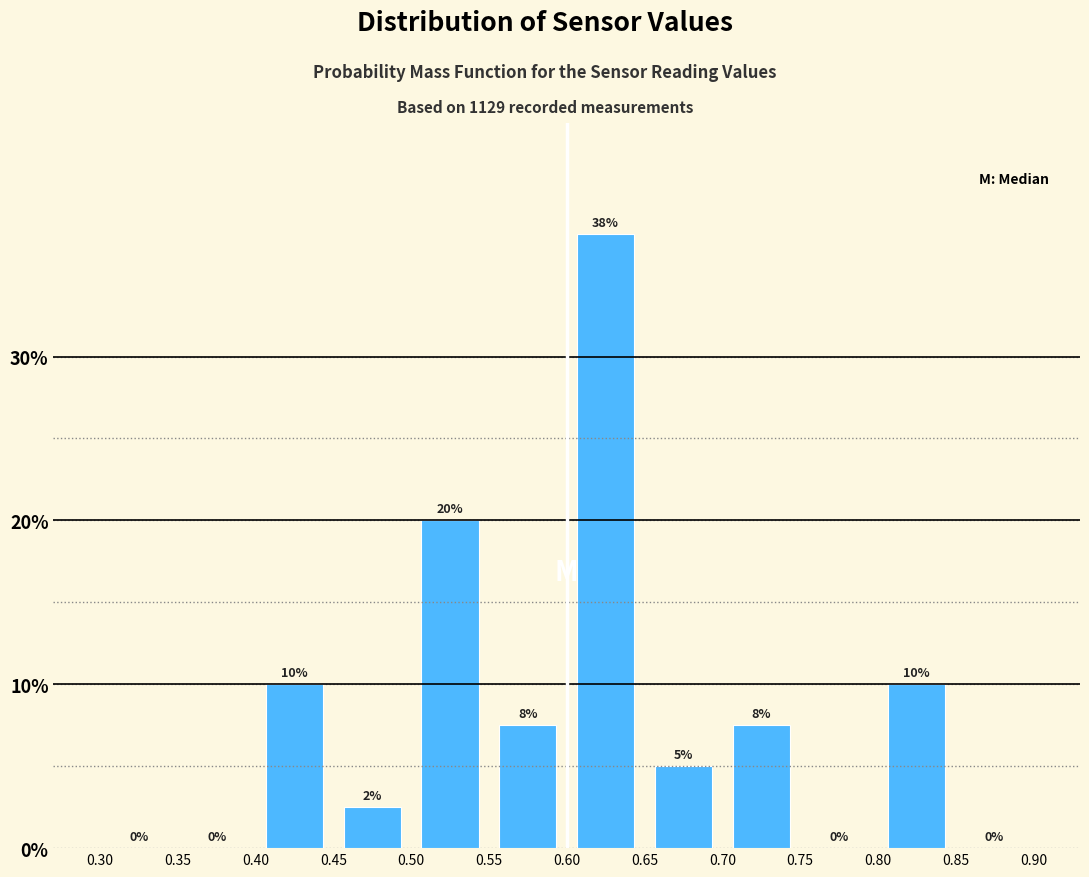

Which range on the x-axis has the tallest bar?

0.60 to 0.65